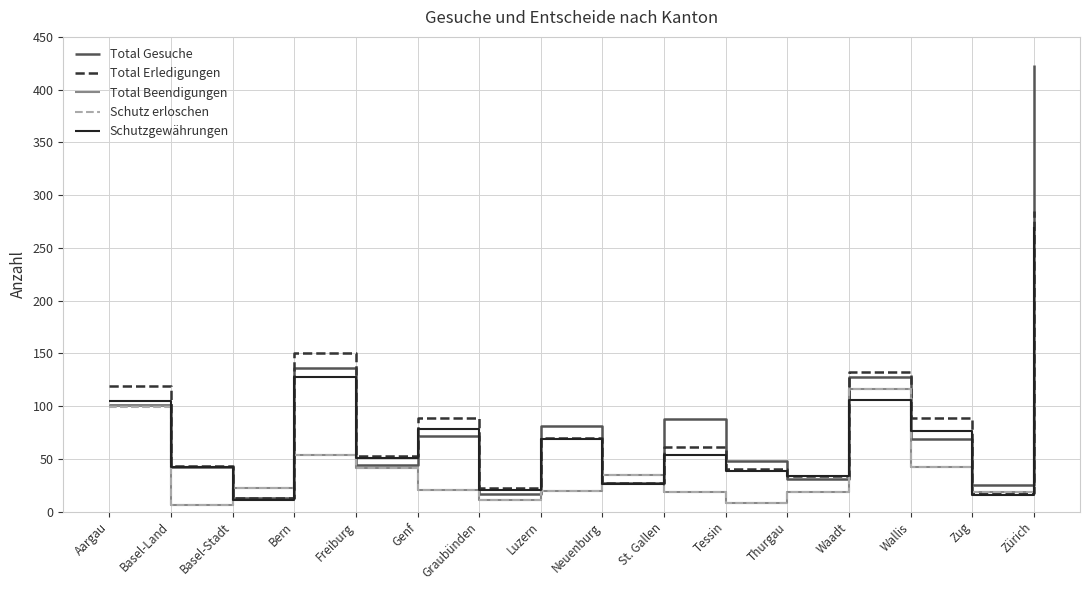

In Total Gesuche, how many points are higher than both neighbors (excluding endpoints)?

5